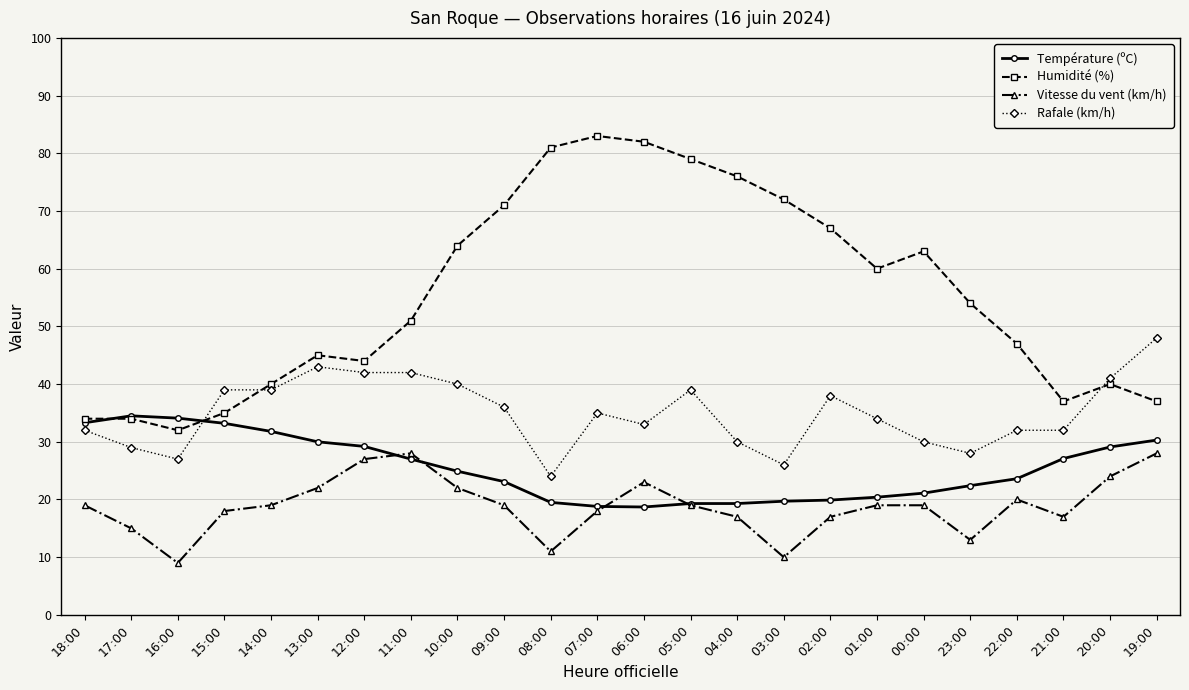

How many categories are shown in the chart?

24